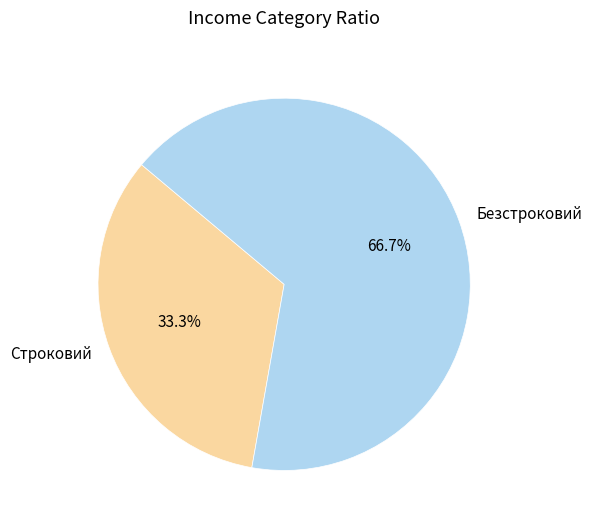

Which has a higher value, Безстроковий or Строковий?

Безстроковий